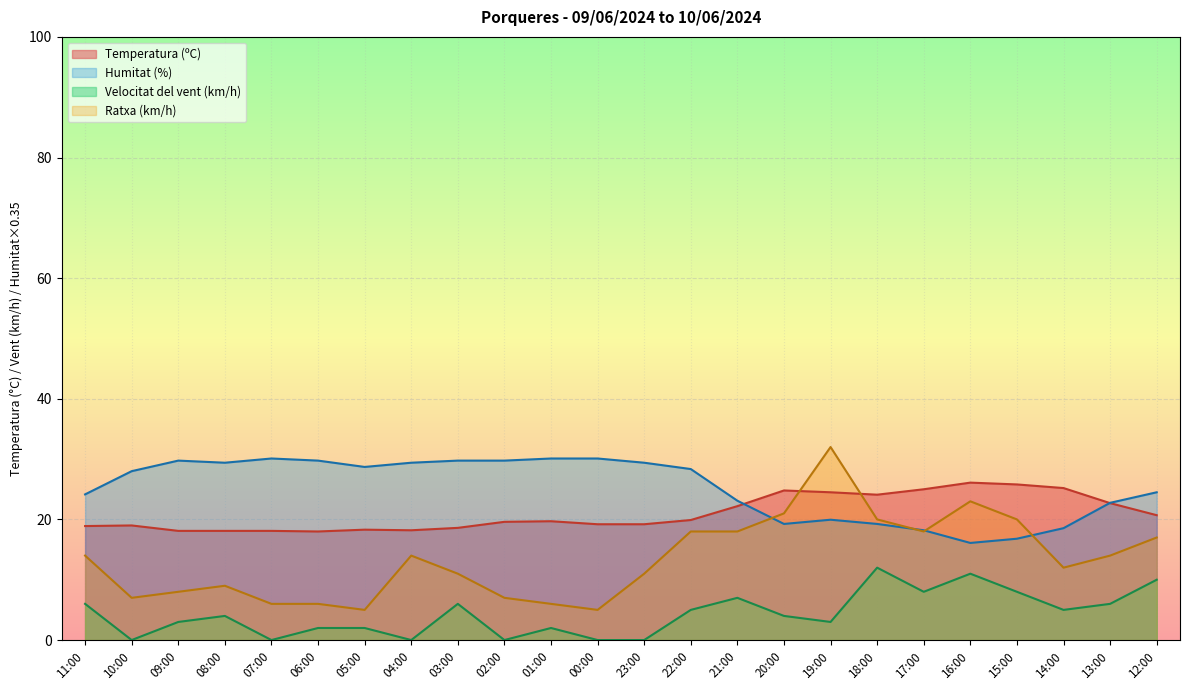

Reading right to left, list all the values displayed in this chart.

Temperatura (ºC): 12:00=20.7	13:00=22.7	14:00=25.2	15:00=25.8	16:00=26.1	17:00=25.0	18:00=24.1	19:00=24.5	20:00=24.8	21:00=22.2	22:00=19.9	23:00=19.2	00:00=19.2	01:00=19.7	02:00=19.6	03:00=18.6	04:00=18.2	05:00=18.3	06:00=18.0	07:00=18.1	08:00=18.1	09:00=18.1	10:00=19.0	11:00=18.9
Humitat (%): 12:00=24.5	13:00=22.8	14:00=18.5	15:00=16.8	16:00=16.1	17:00=18.2	18:00=19.2	19:00=19.9	20:00=19.2	21:00=23.1	22:00=28.3	23:00=29.4	00:00=30.1	01:00=30.1	02:00=29.7	03:00=29.7	04:00=29.4	05:00=28.7	06:00=29.7	07:00=30.1	08:00=29.4	09:00=29.7	10:00=28.0	11:00=24.1
Velocitat del vent (km/h): 12:00=10.0	13:00=6.0	14:00=5.0	15:00=8.0	16:00=11.0	17:00=8.0	18:00=12.0	19:00=3.0	20:00=4.0	21:00=7.0	22:00=5.0	23:00=0.0	00:00=0.0	01:00=2.0	02:00=0.0	03:00=6.0	04:00=0.0	05:00=2.0	06:00=2.0	07:00=0.0	08:00=4.0	09:00=3.0	10:00=0.0	11:00=6.0
Ratxa (km/h): 12:00=17.0	13:00=14.0	14:00=12.0	15:00=20.0	16:00=23.0	17:00=18.0	18:00=20.0	19:00=32.0	20:00=21.0	21:00=18.0	22:00=18.0	23:00=11.0	00:00=5.0	01:00=6.0	02:00=7.0	03:00=11.0	04:00=14.0	05:00=5.0	06:00=6.0	07:00=6.0	08:00=9.0	09:00=8.0	10:00=7.0	11:00=14.0